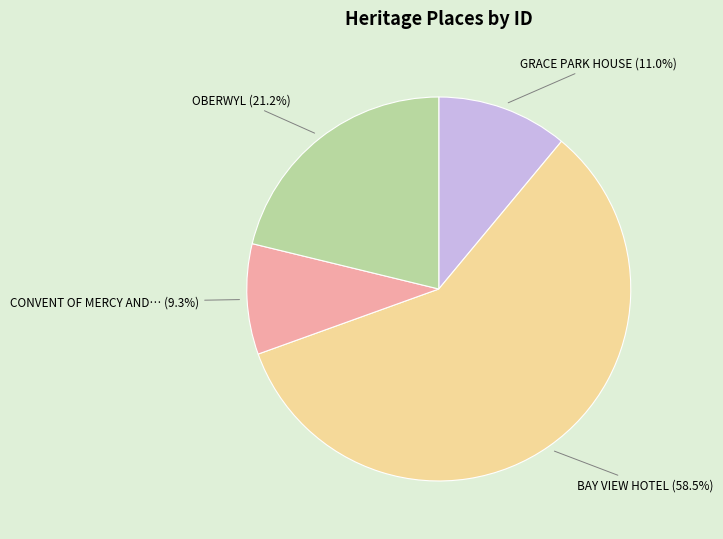

Is there a majority slice in this chart?

Yes